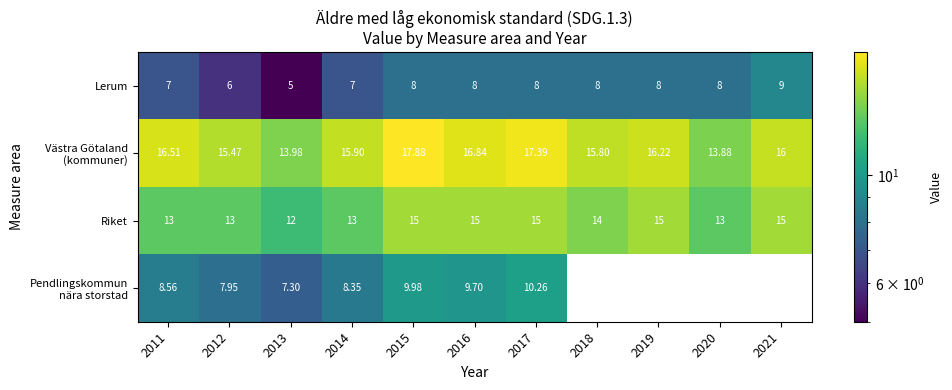

At how many categories does at least one series exceed 10?

11